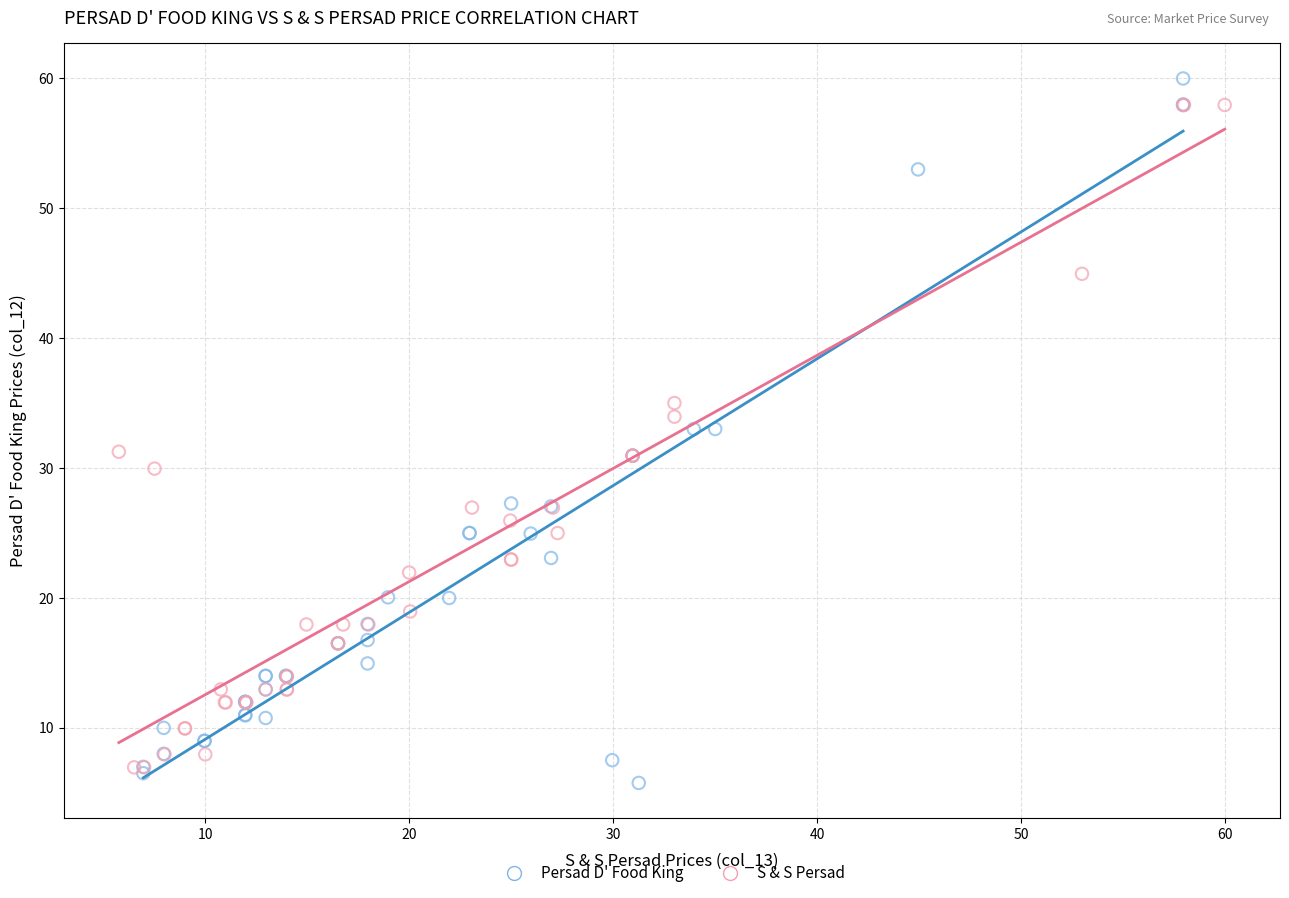

What are all the series names shown in the legend?

Persad D' Food King, S & S Persad